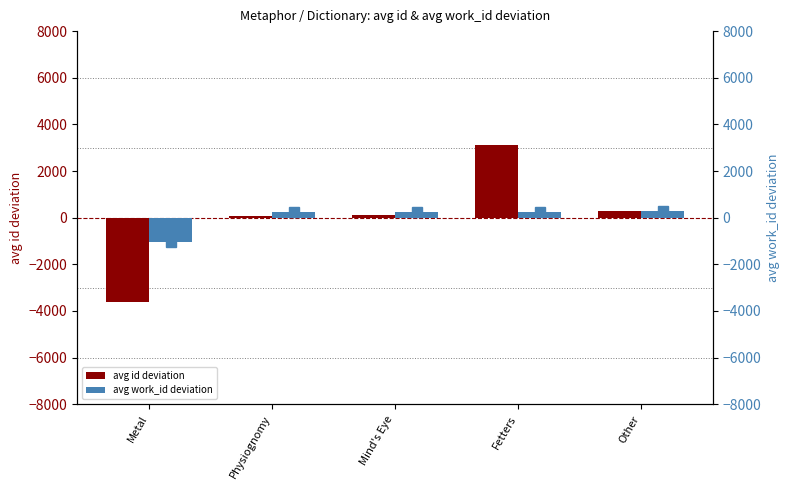

Is it true that avg id (deviation) equals 105.8 at Mind's Eye?

True